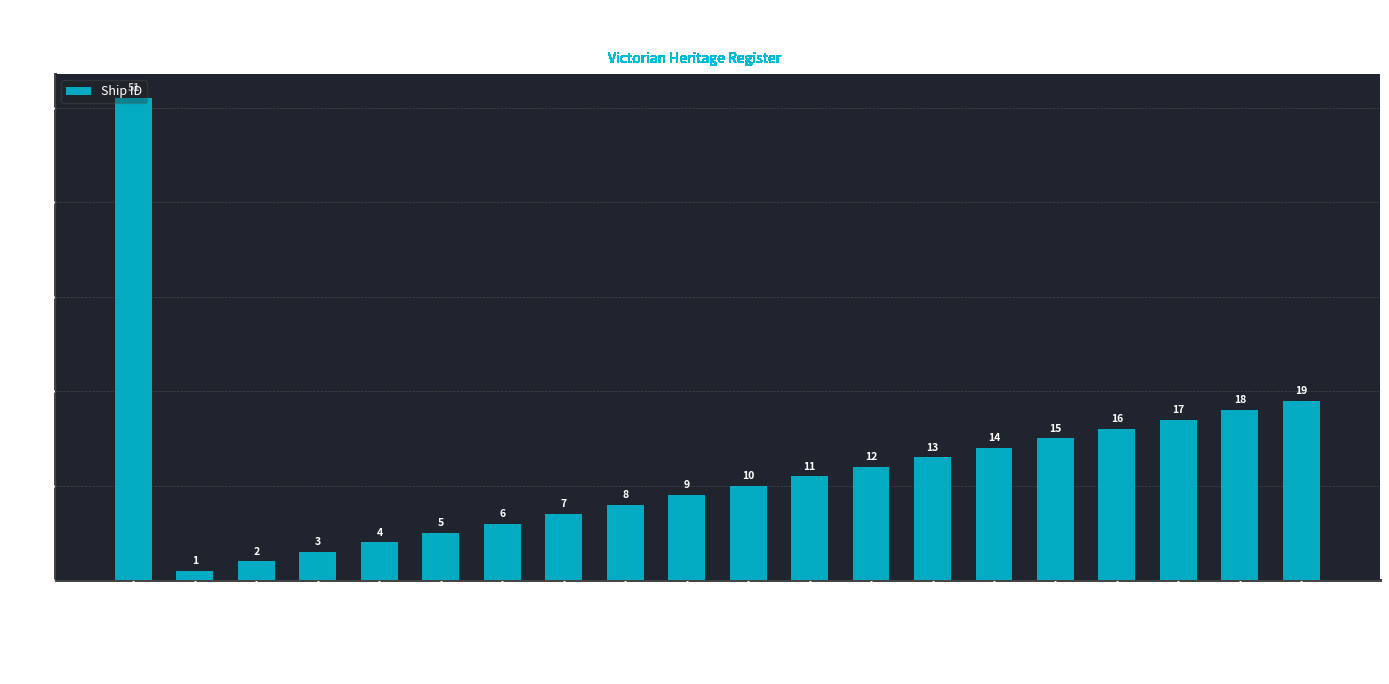

What is the value of the 13th bar from the left?

11